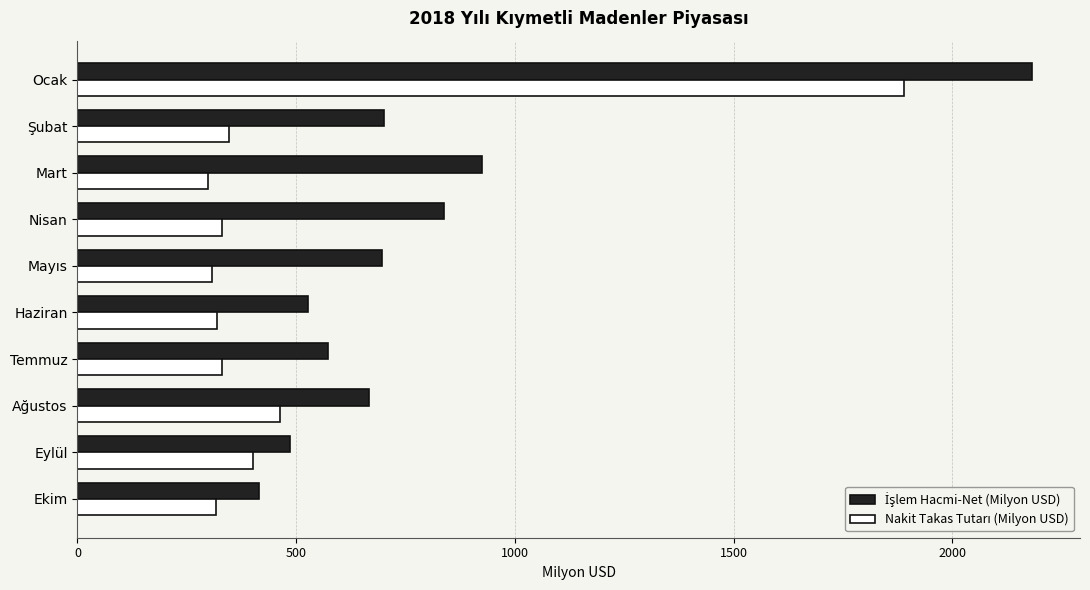

Count the number of categories in the chart.

10